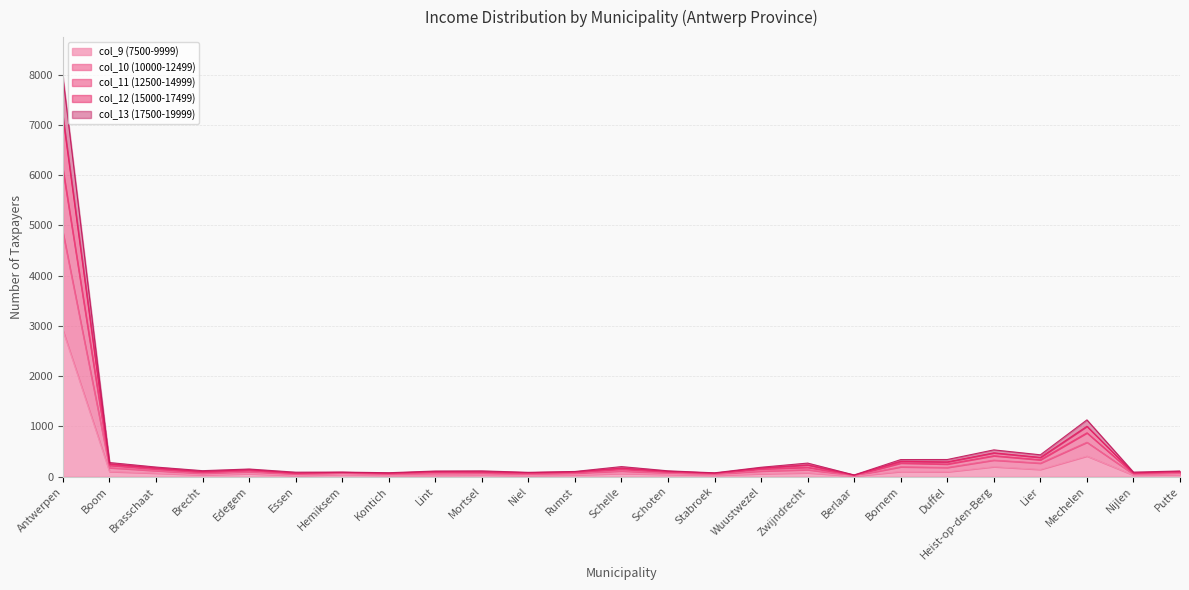

The value of col_9 (7500-9999) at Antwerpen is 4776. True or false?

False